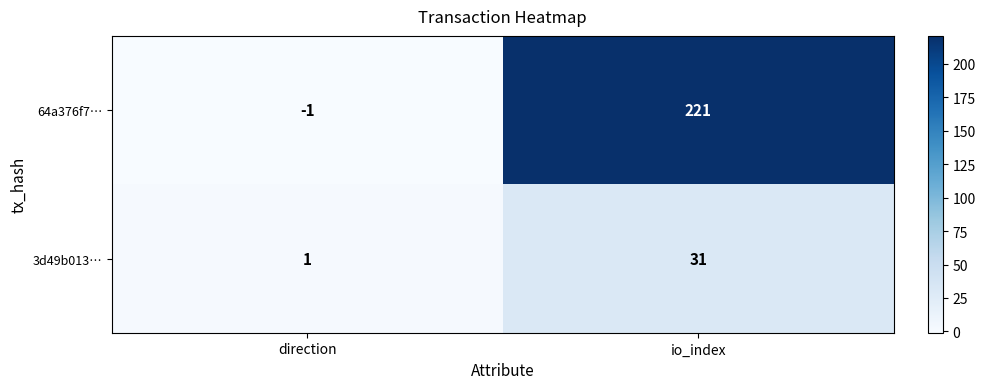

Between direction and io_index, which series saw the biggest shift?

64a376f7…